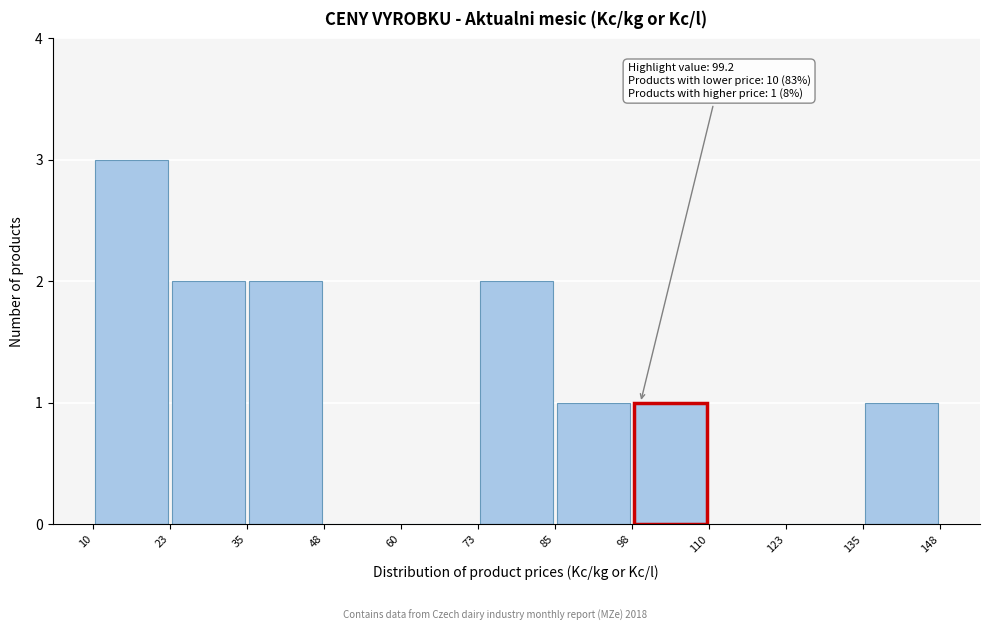

Over which range of the x-axis is the bar tallest?

10 to 23